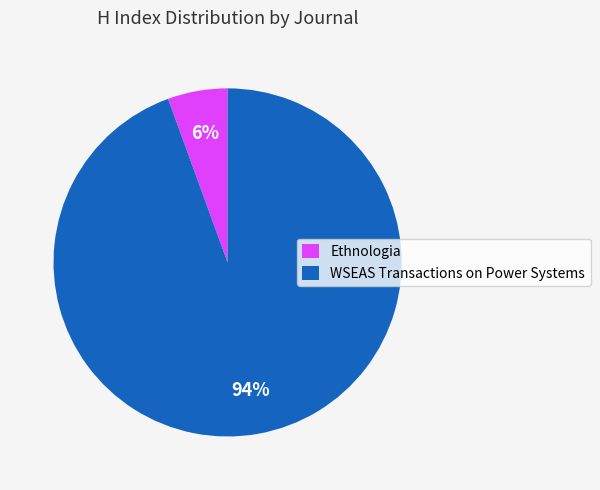

To the nearest percent, what is the average slice percentage?

50%